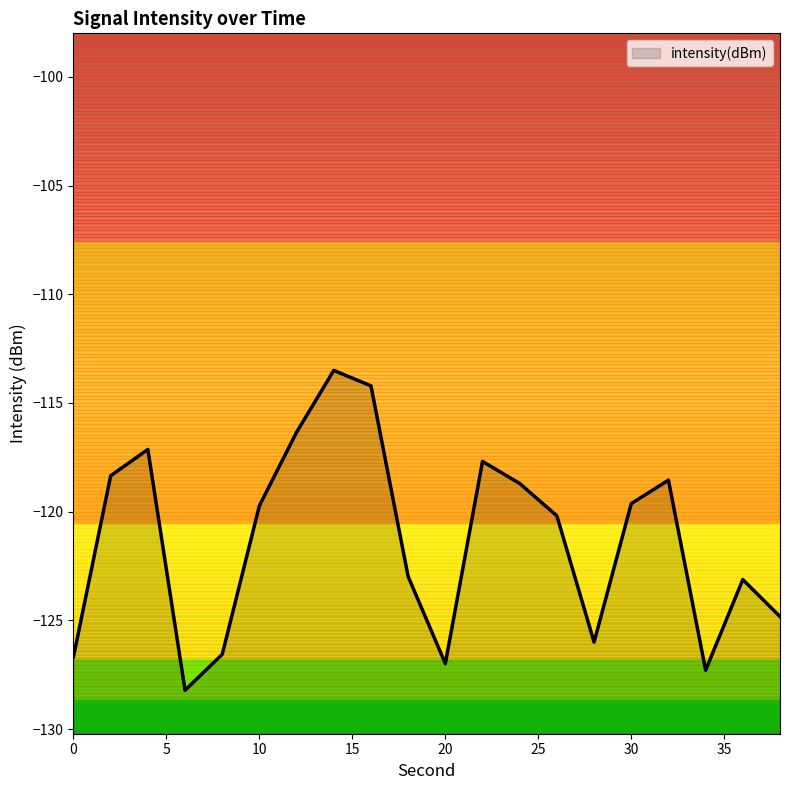

Reading left to right, extract all data points from this chart.

0=-126.7	2=-118.3	4=-117.1	6=-128.2	8=-126.6	10=-119.7	12=-116.3	14=-113.5	16=-114.2	18=-123.0	20=-127.0	22=-117.7	24=-118.7	26=-120.2	28=-126.0	30=-119.6	32=-118.5	34=-127.3	36=-123.1	38=-124.8